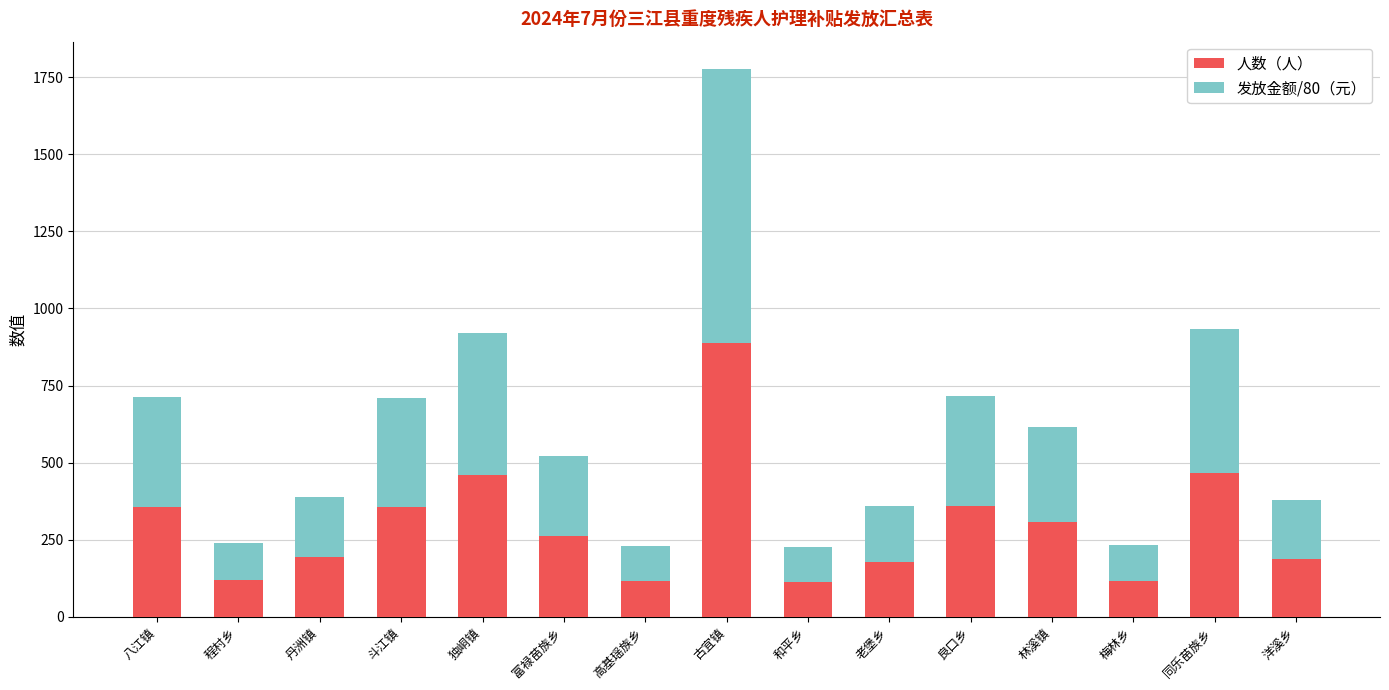

What is the minimum value for 人数（人）?

113